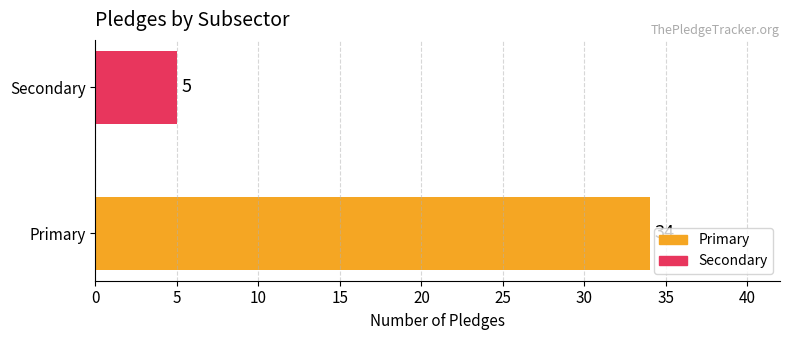

At which label is the value closest to 19?

Secondary